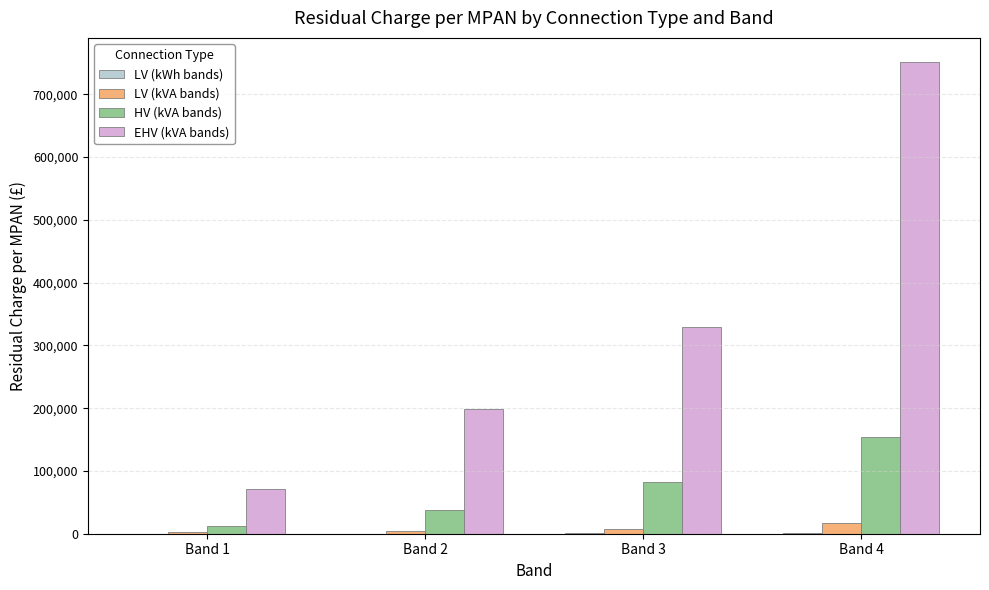

Which series has the largest total across all categories?

EHV (kVA bands)